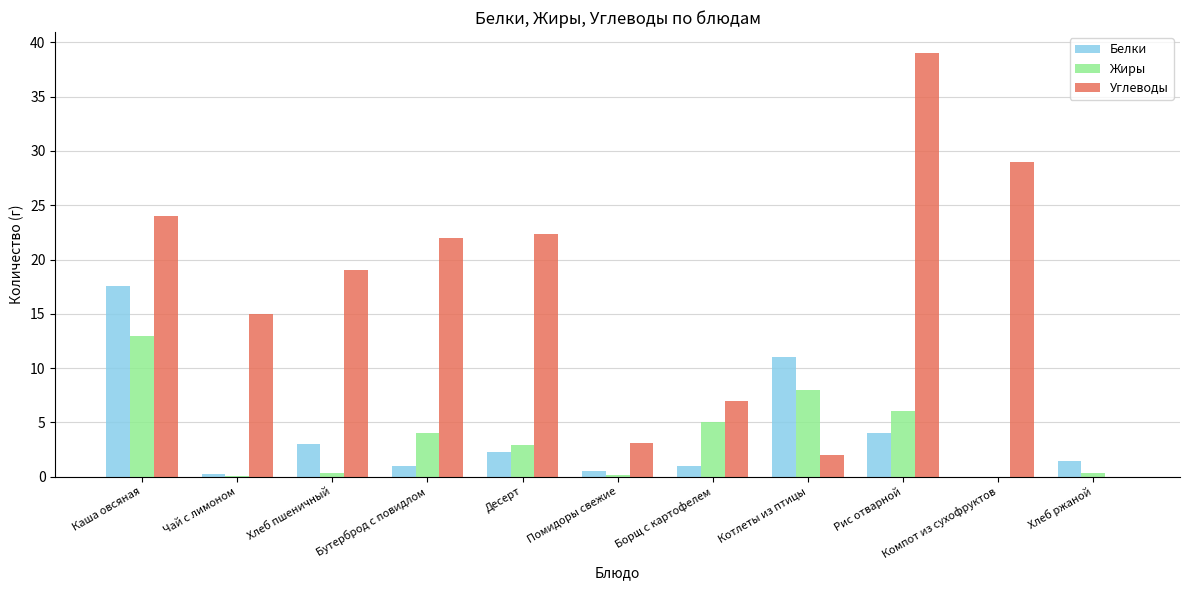

What is the highest value of the Жиры series?

13.0